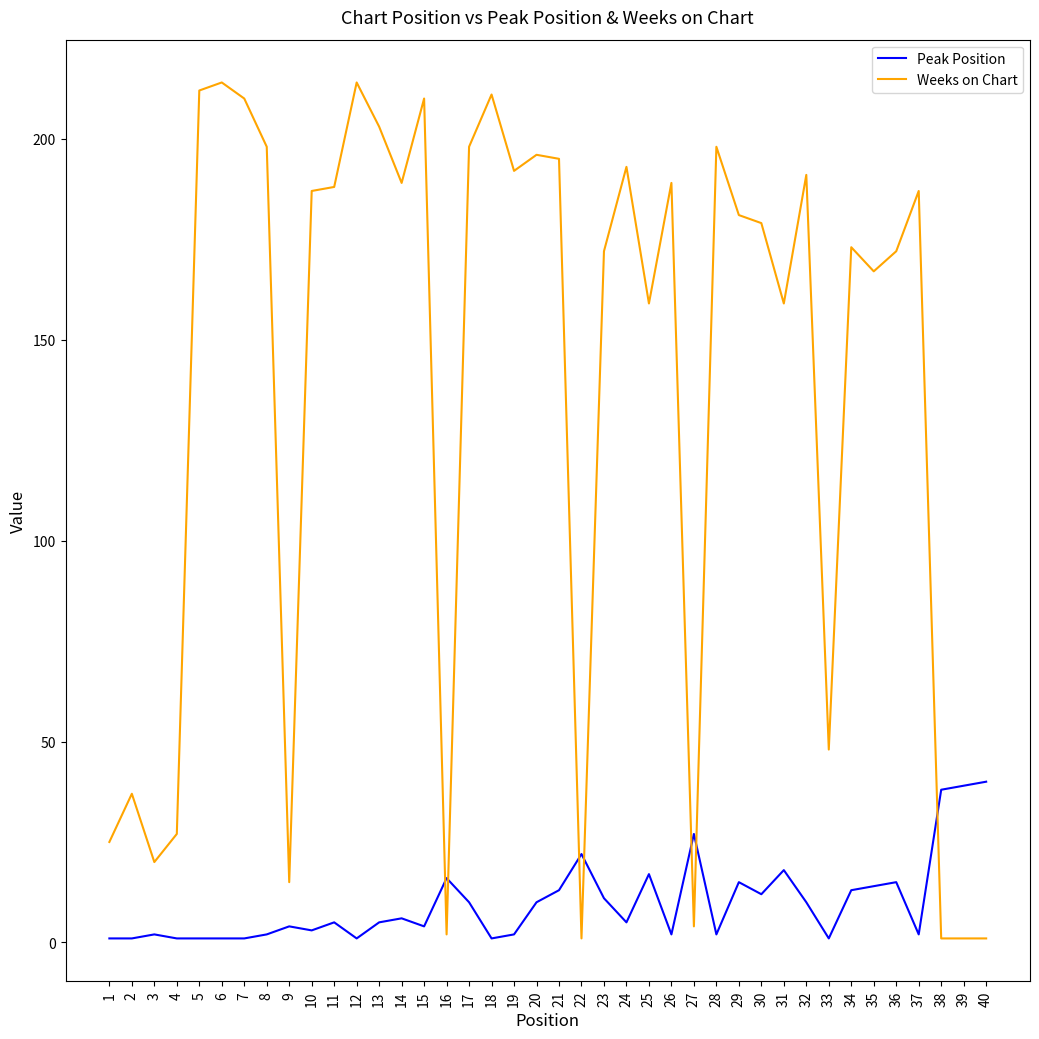

List the series in order of their overall mean, lowest first.

Peak Position, Weeks on Chart